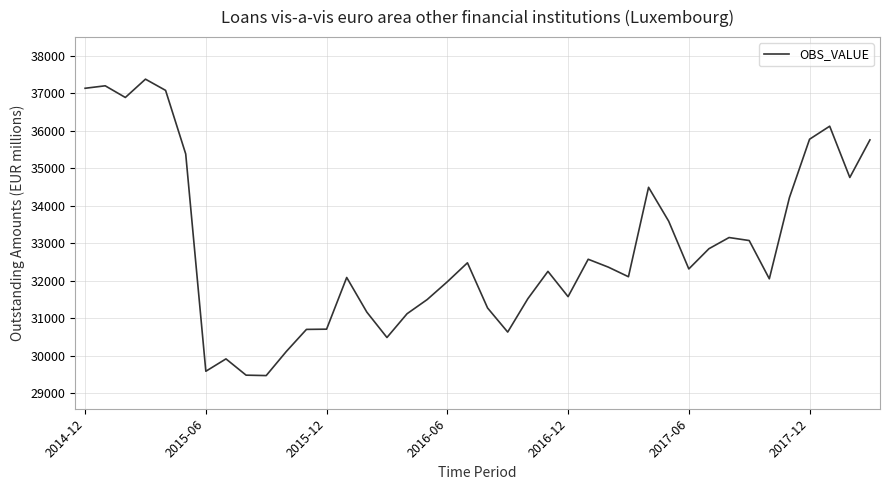

What is the difference between the maximum and minimum values?

7902